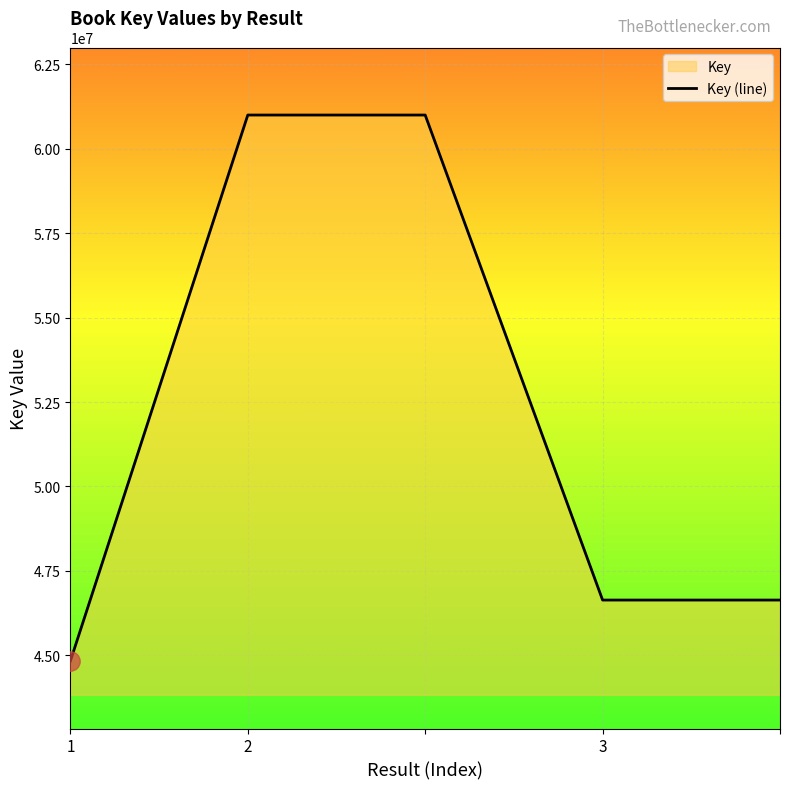

The value at 2 is 60998664. True or false?

True